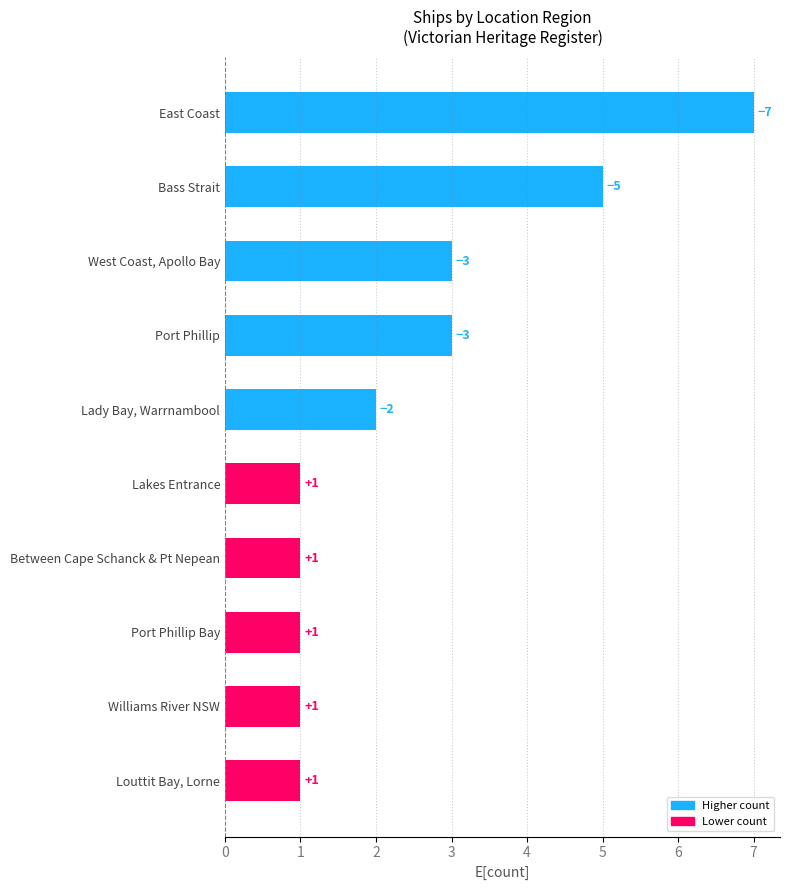

Approximately how many times larger is the value at Between Cape Schanck & Pt Nepean compared to Louttit Bay, Lorne?

1.0